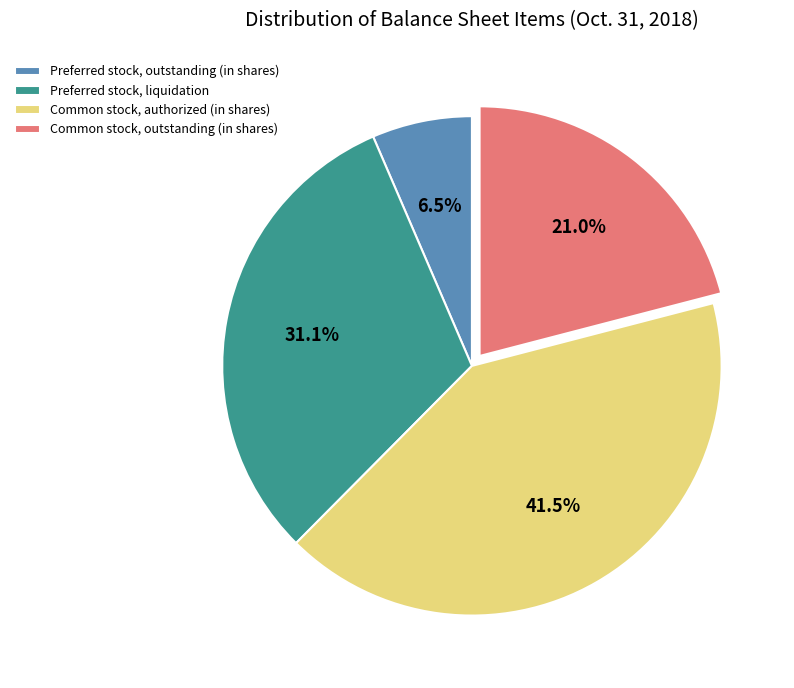

How many segments does this pie chart have?

4